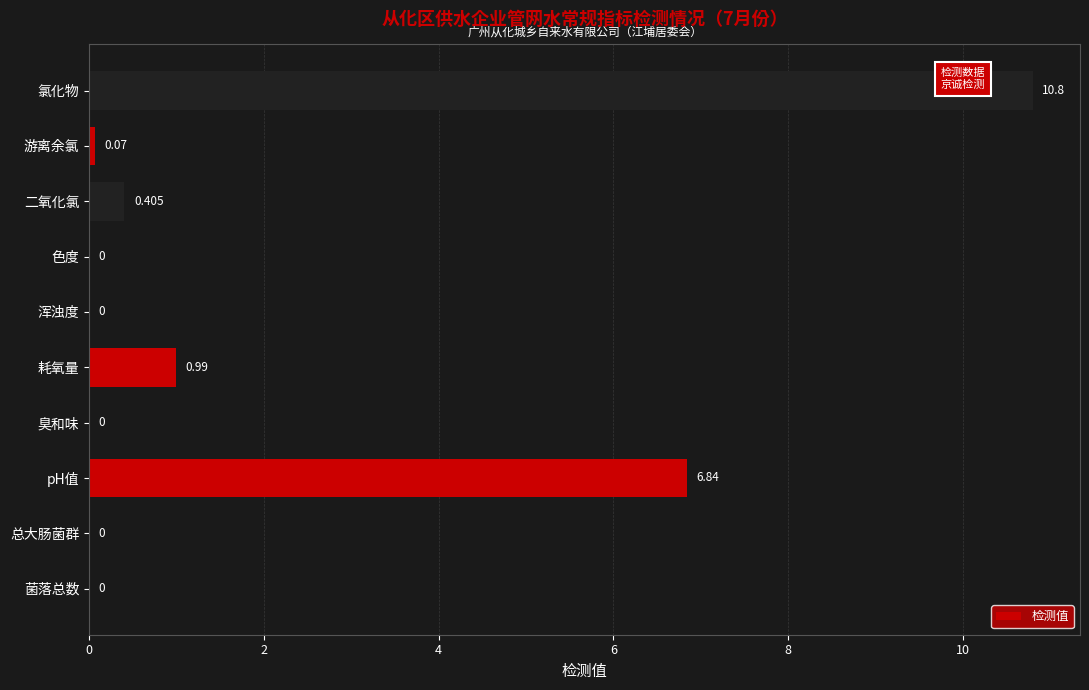

At which label is the value closest to 5?

pH值